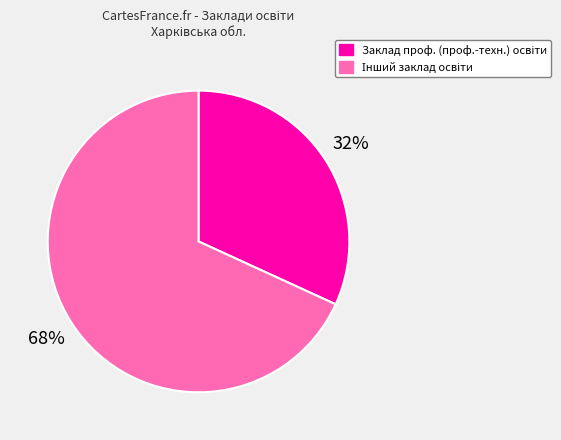

To the nearest percent, what is the difference between the largest and smallest slice percentages?

36%